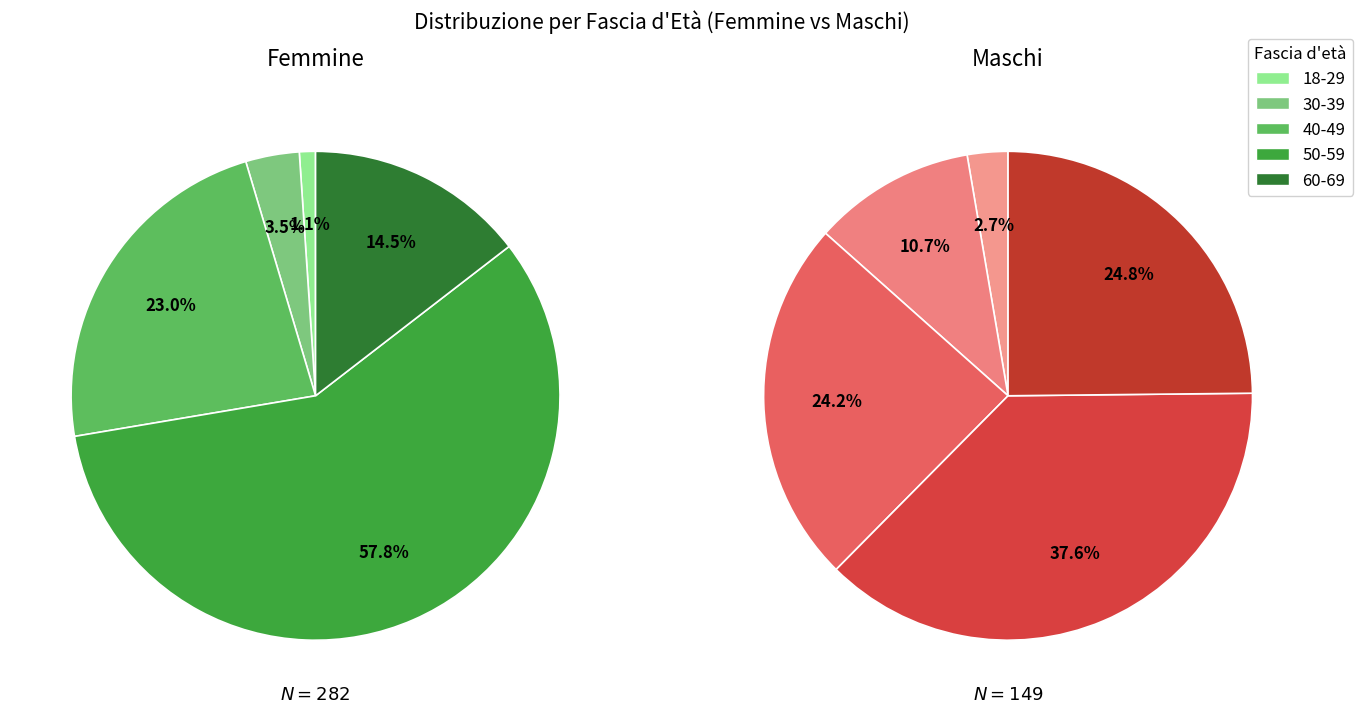

What is the largest slice in the pie chart?

50-59